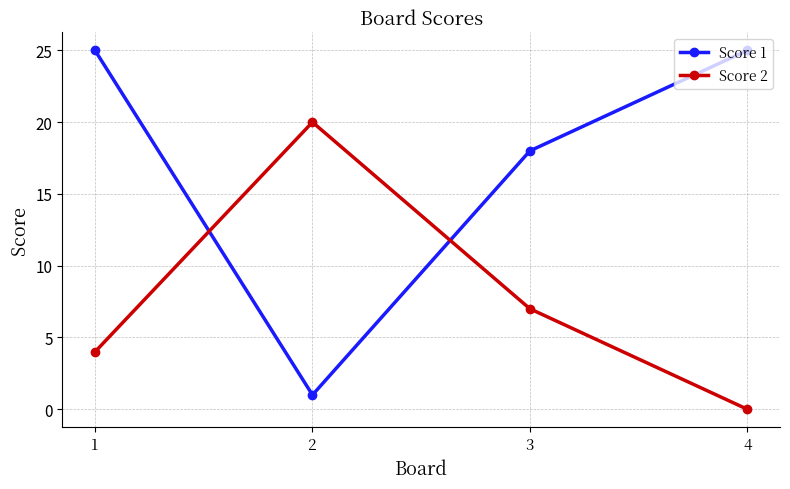

Which series changed the most between 1 and 2?

Score 1